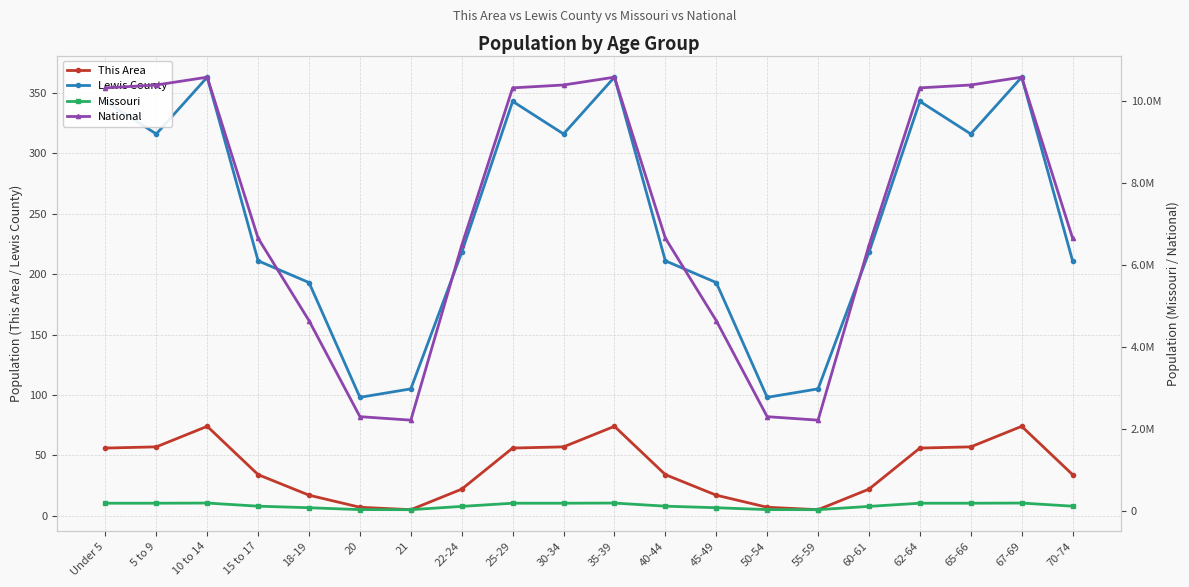

Which series has the widest spread of values?

National